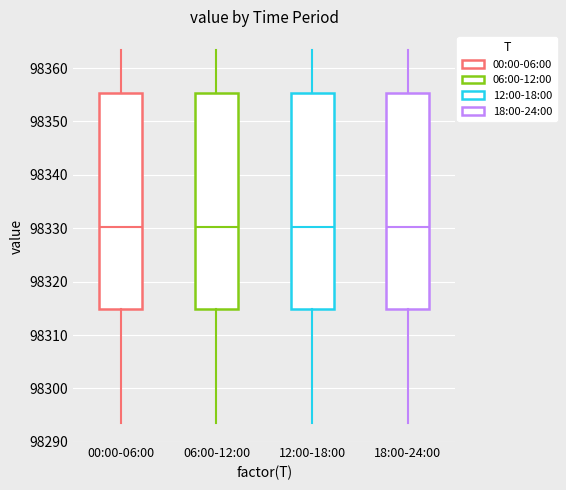

Reading left to right, read every box against the y-axis: the position of its median line, the range the box covers, and the ends of its whiskers. The values are not printed on the chart, so give them approximately, as read against the axis.

00:00-06:00: median 98330, box 98315 to 98355, whiskers 98293 to 98363
06:00-12:00: median 98330, box 98315 to 98355, whiskers 98293 to 98363
12:00-18:00: median 98330, box 98315 to 98355, whiskers 98293 to 98363
18:00-24:00: median 98330, box 98315 to 98355, whiskers 98293 to 98363